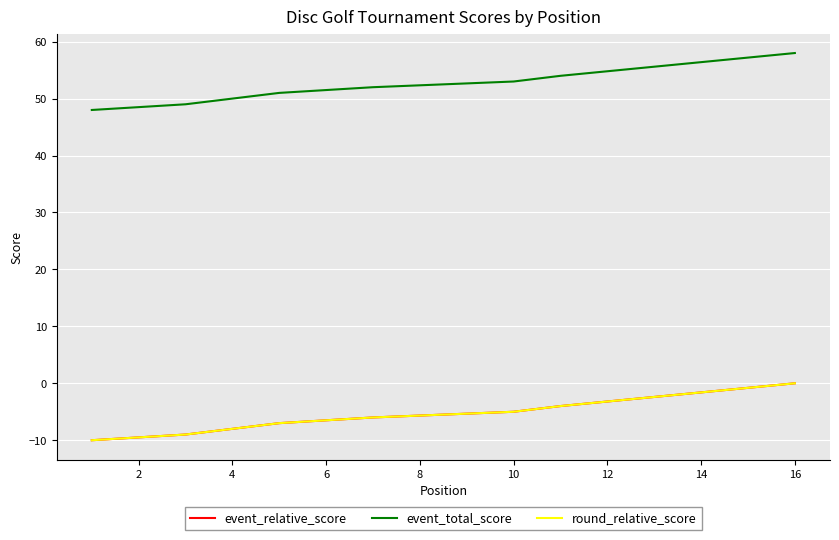

True or false: round_relative_score has more than 2 points higher than both neighbors.

False